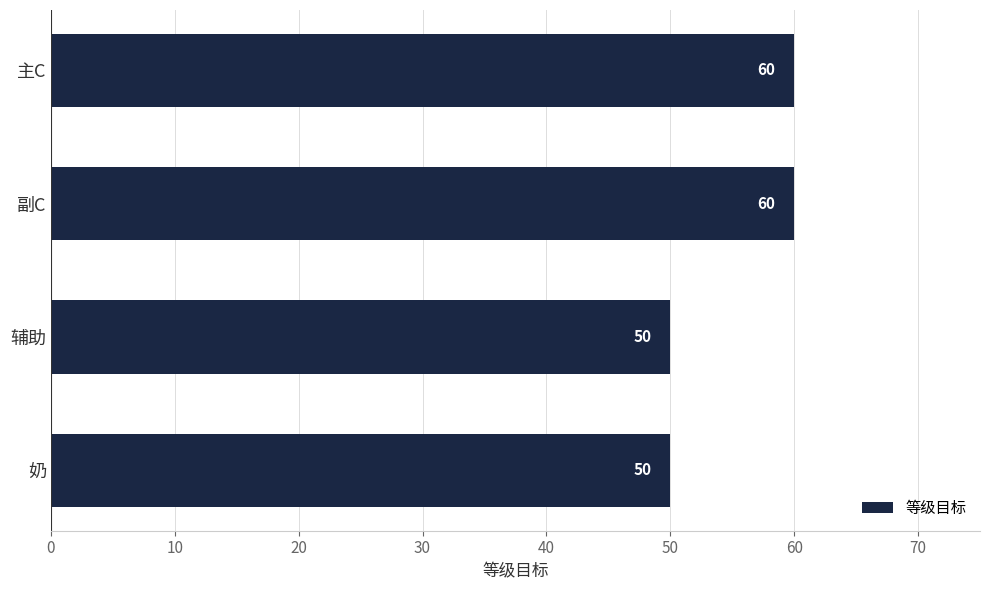

Reading bottom to top, what are all the values shown in this chart?

50	50	60	60